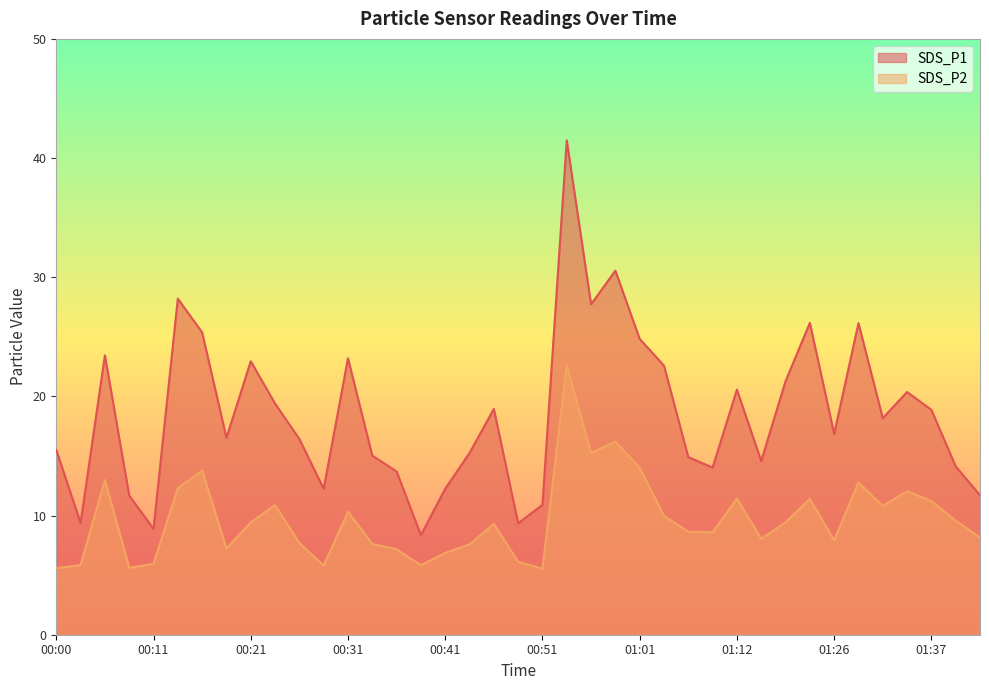

How many lines are shown in the chart?

2